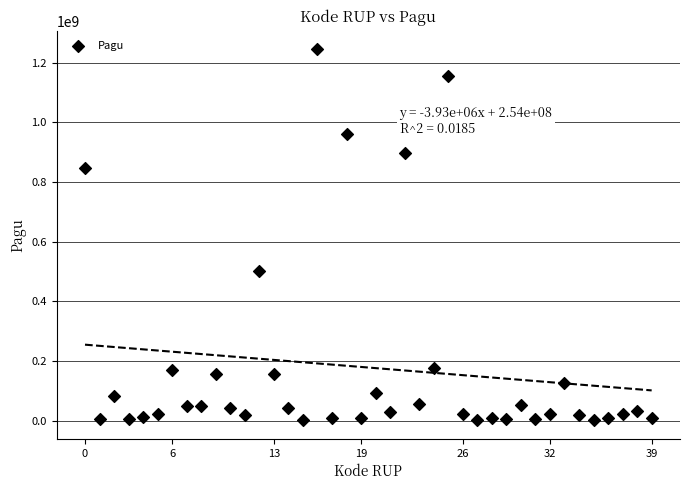

What Y value in the scatter plot is closest to 622840000?

499932000